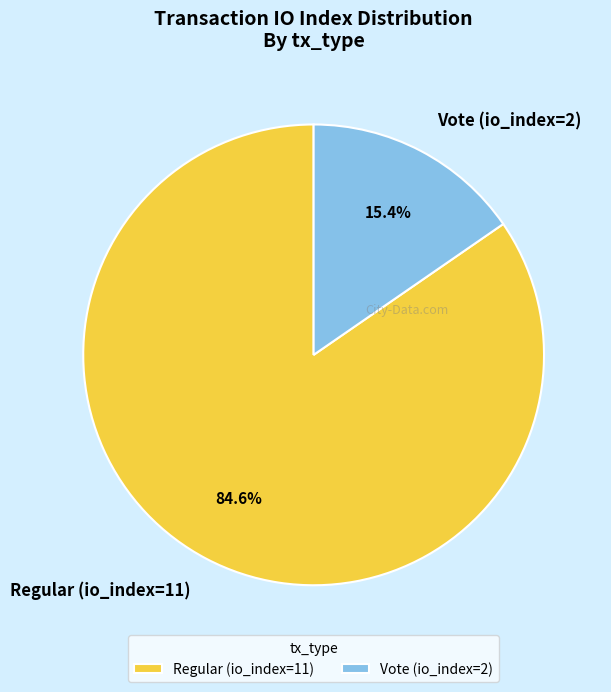

What is the largest slice in the pie chart?

Regular (io_index=11)